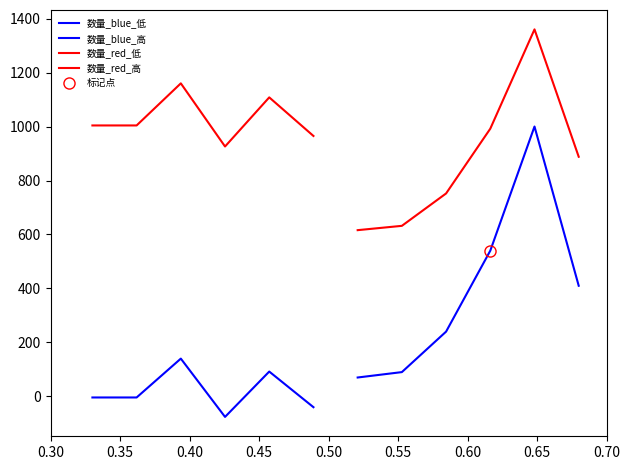

Between 0.35 and 0.50, which series saw the biggest shift?

数量_blue_高